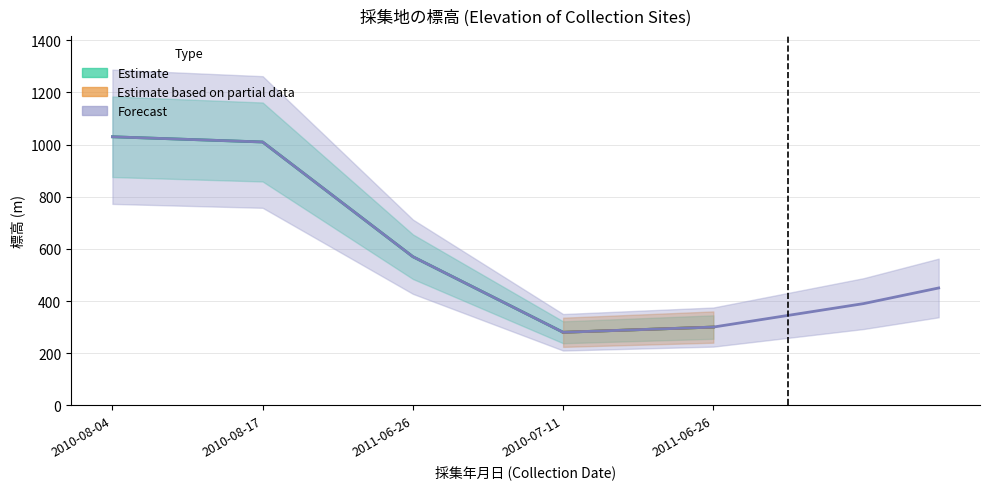

True or false: there are more than 0 points higher than both neighbors.

False